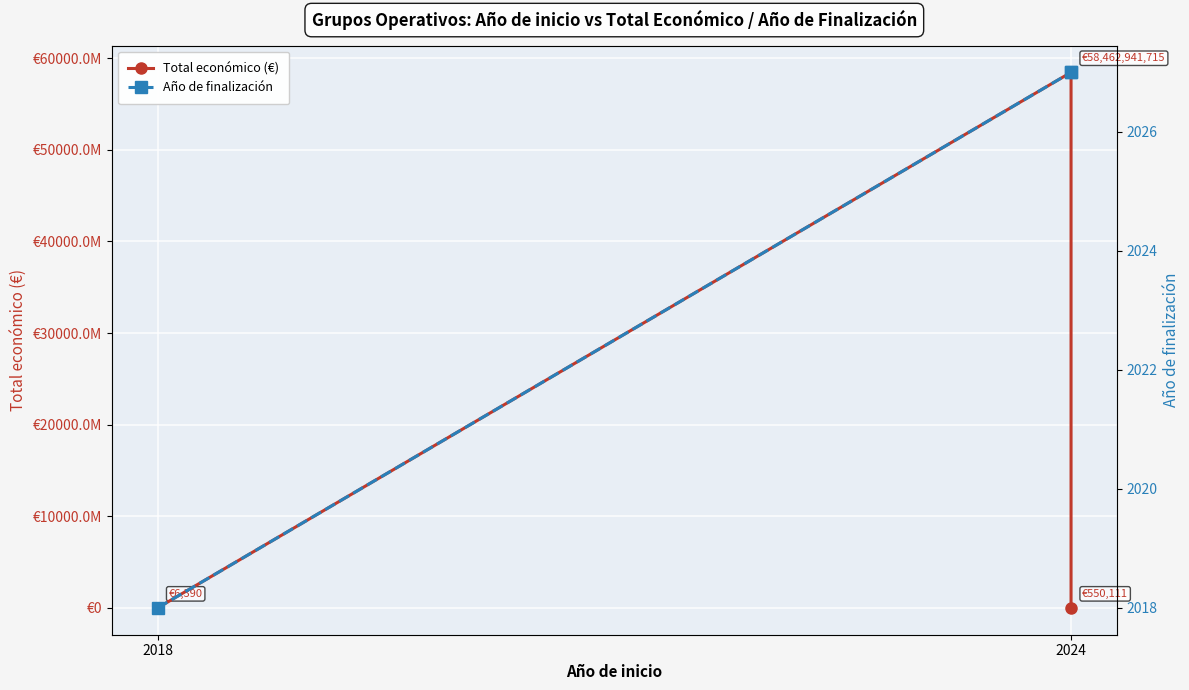

What is the maximum value for Año de finalización?

2027